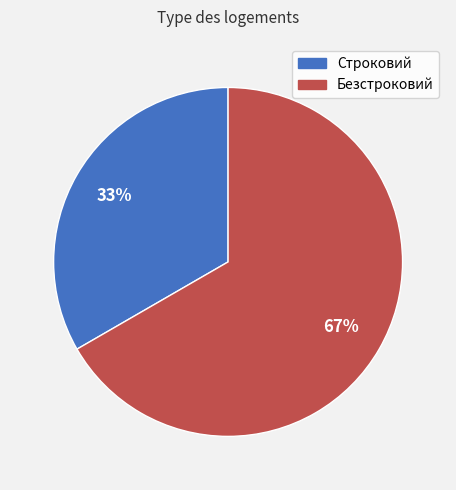

Which category accounts for the majority?

Безстроковий